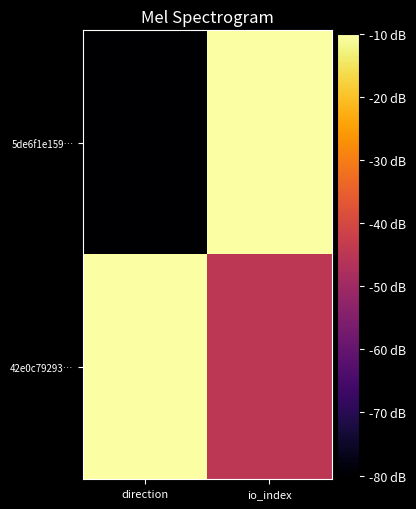

List the series in order of their overall mean, highest first.

42e0c79293…, 5de6f1e159…